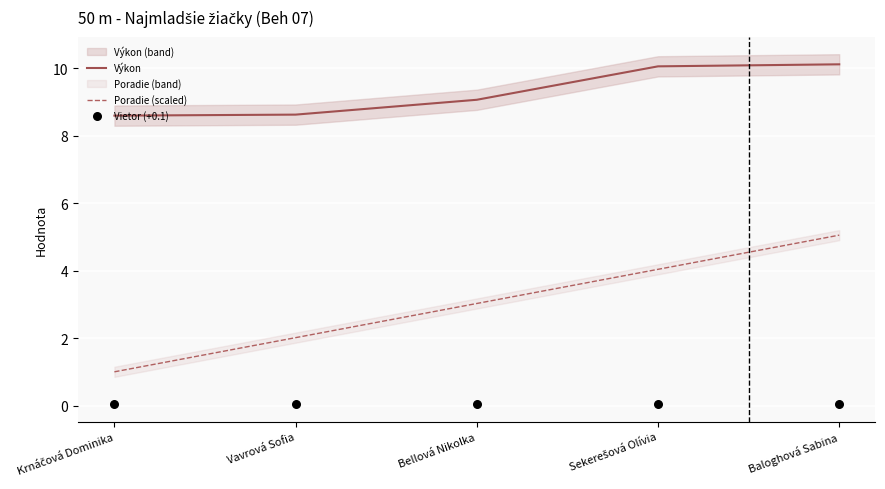

At which category is the sum across all series the highest?

Baloghová Sabina